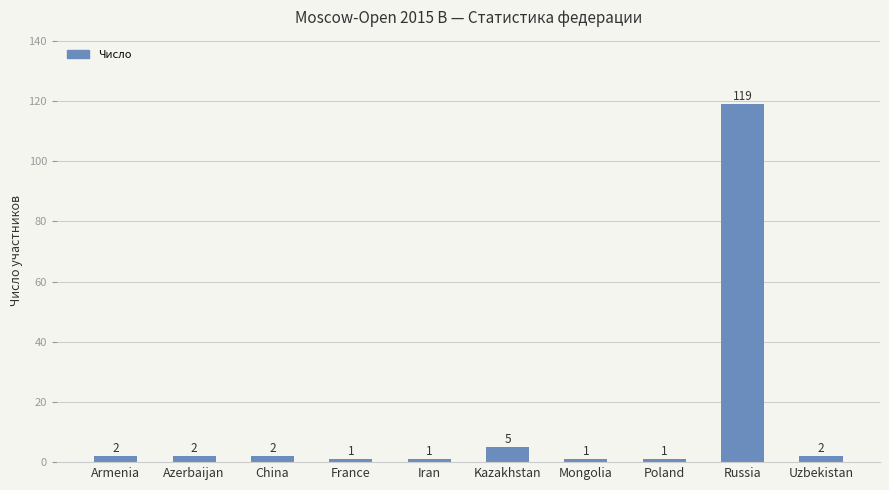

What is the value of the 4th bar from the left?

1